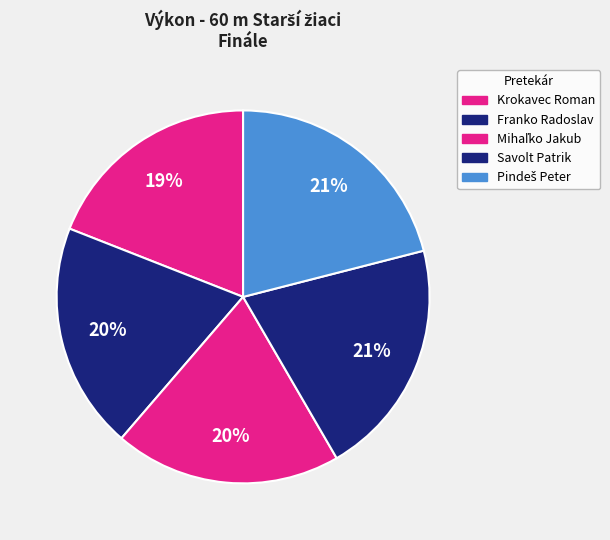

Is there any slice that represents more than half of the pie?

No